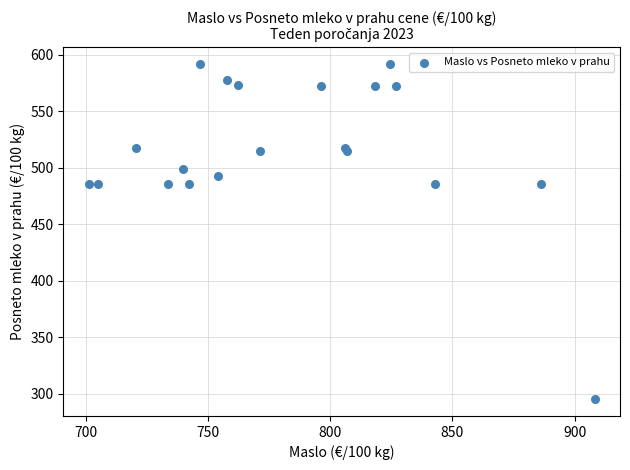

What is the range of Y values (max minus min)?

296.7